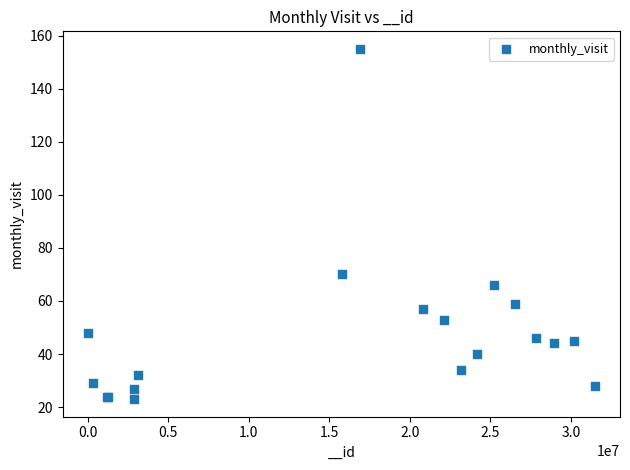

What Y value in the scatter plot is closest to 89?

70